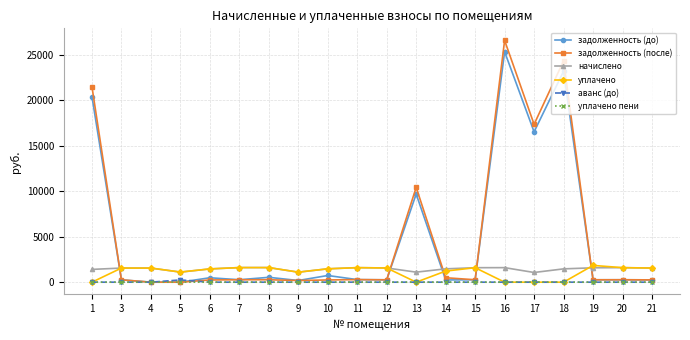

The value of задолженность (до) at 16 is 25310.4. True or false?

True